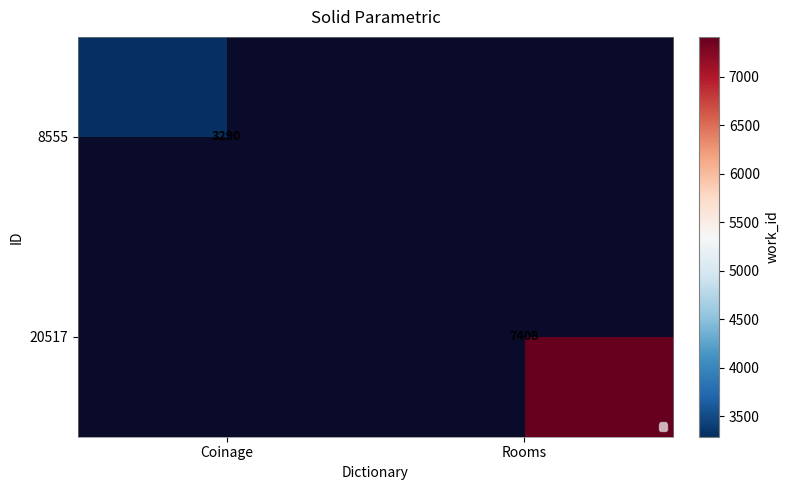

The value of 20517 at Rooms is 7408. True or false?

True